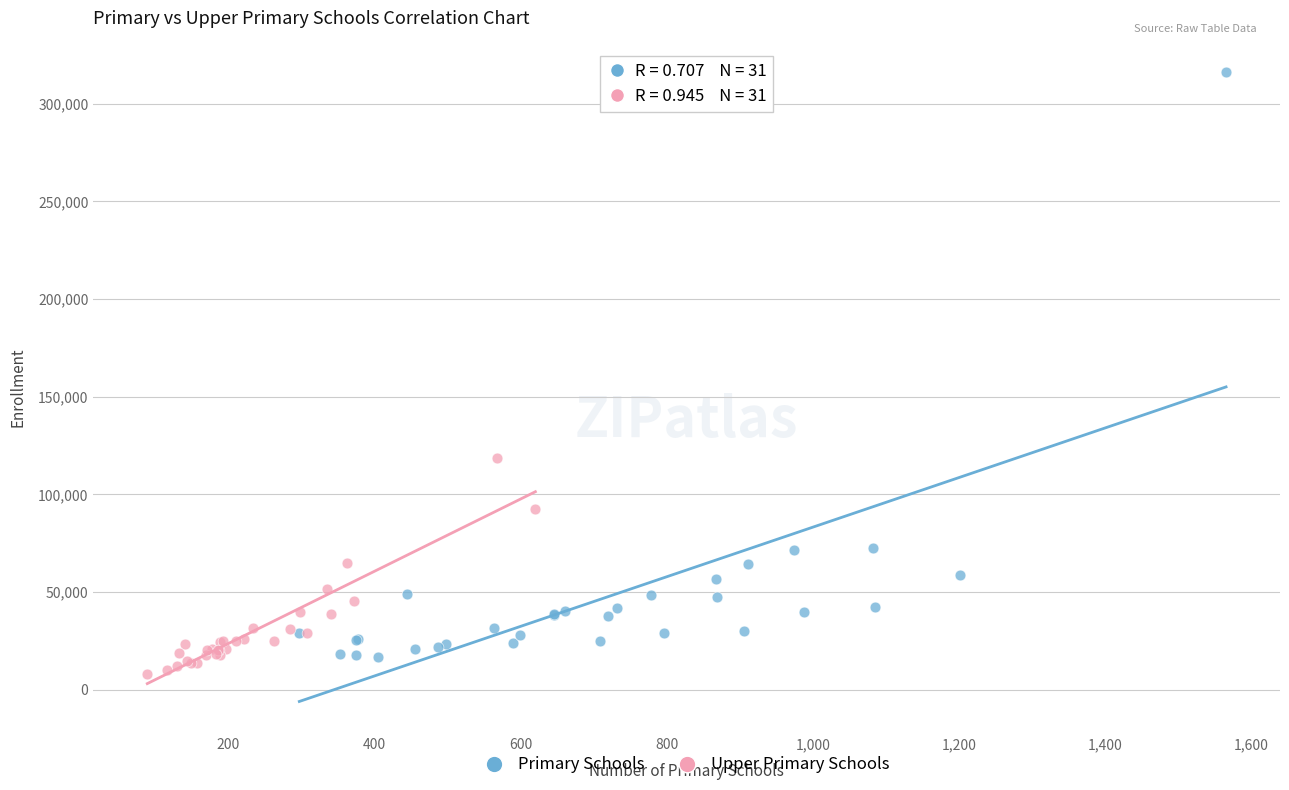

Which series contains the lowest Y value?

Upper Primary Schools